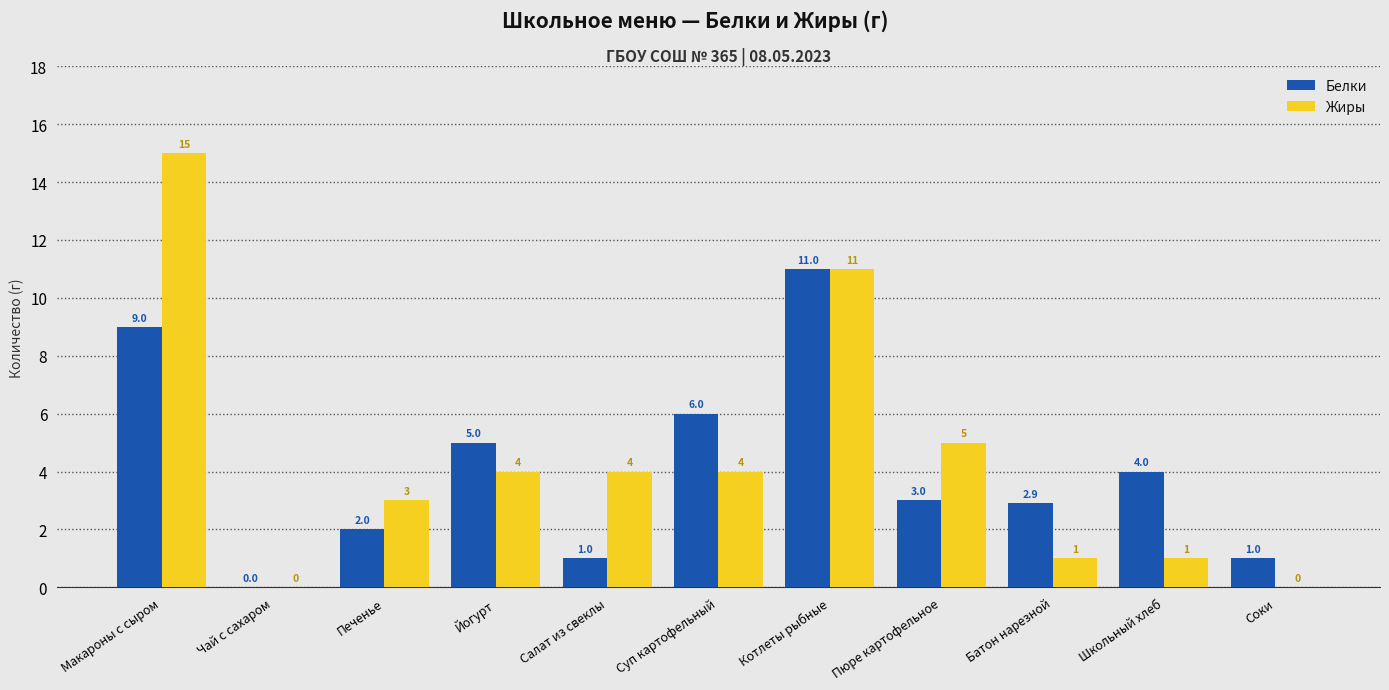

Which series has the widest spread of values?

Жиры